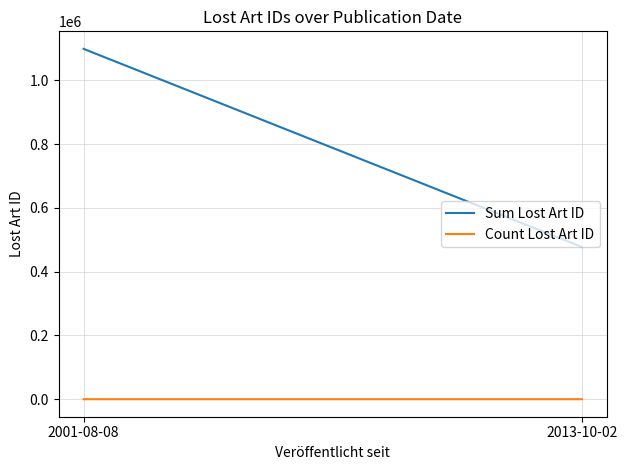

At which label does Sum Lost Art ID reach its minimum?

2013-10-02